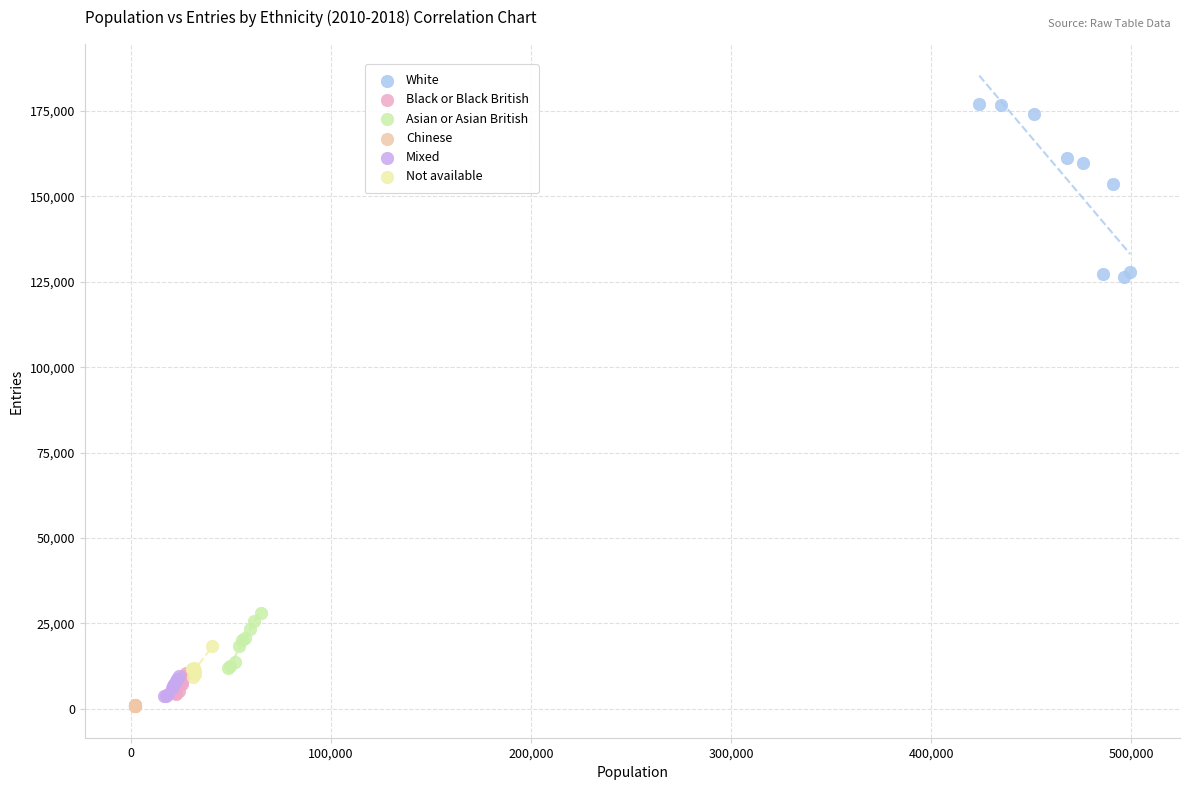

Which series reaches the maximum Y coordinate?

White